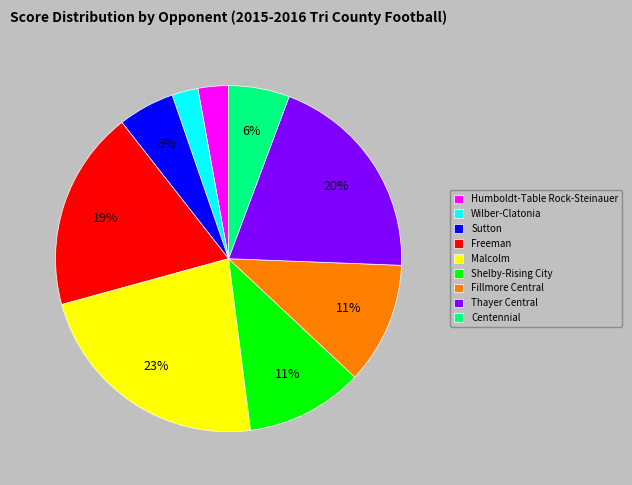

To the nearest percent, what percentage of the pie is Thayer Central?

20%